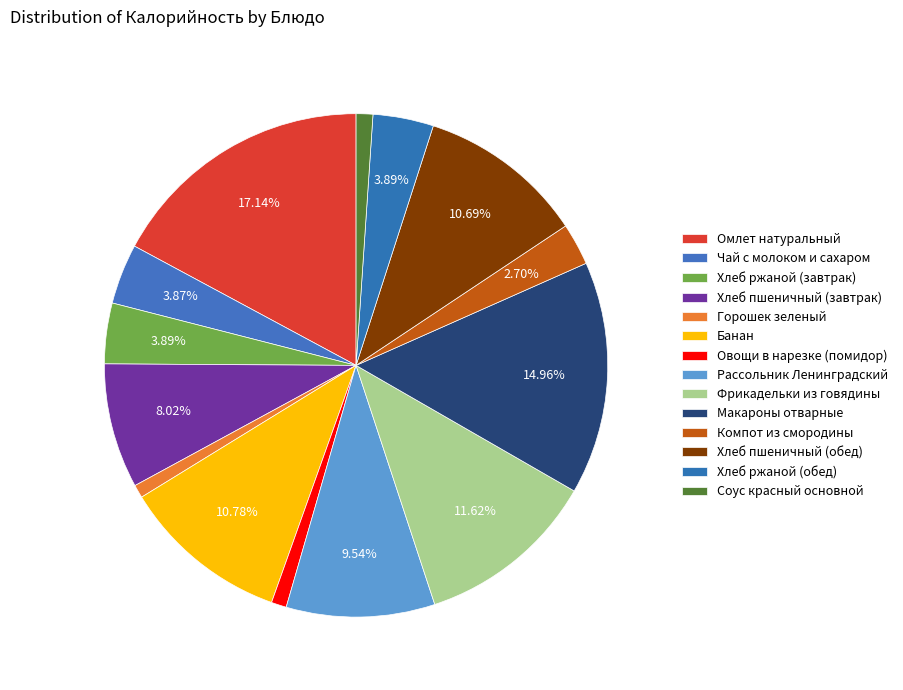

To the nearest percent, what percentage of the pie is Хлеб пшеничный (обед)?

11%